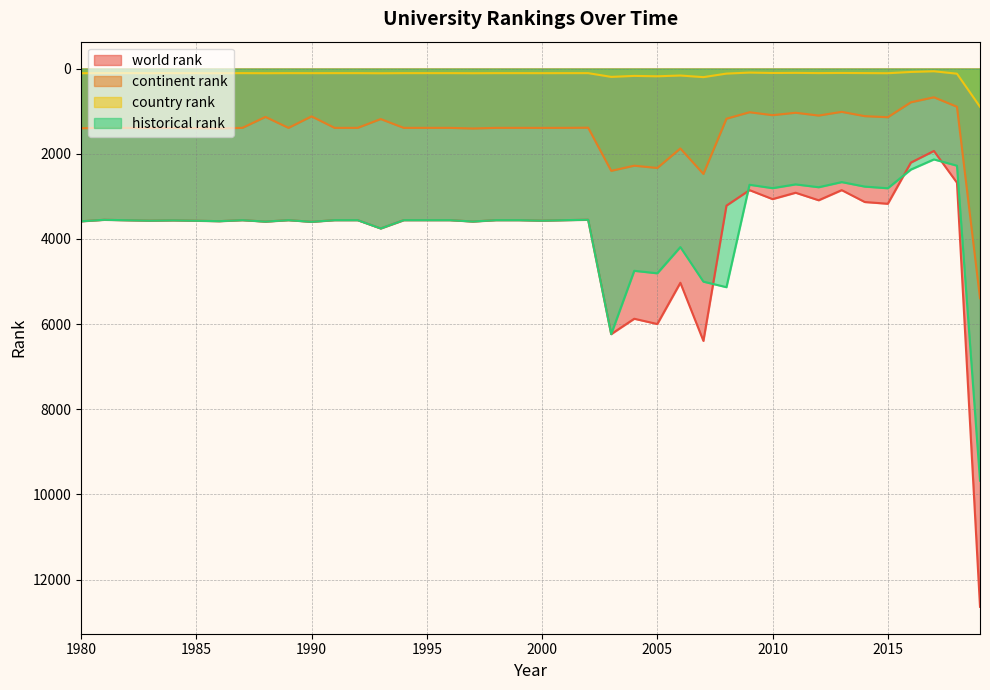

The value of country rank at 2015 is 109. True or false?

True